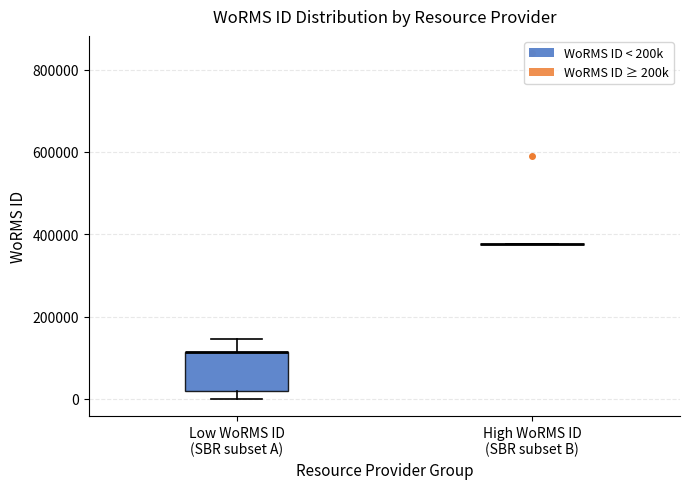

Where is the lower edge of the box for Low WoRMS ID (SBR subset A) on the y-axis? The values are not printed on the chart, so give them approximately, as read against the axis.

20000